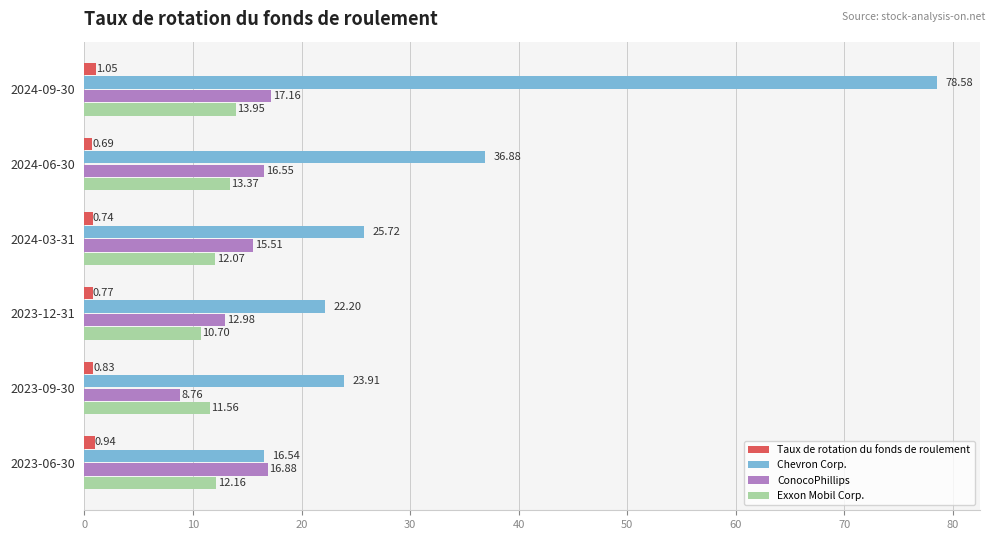

What is the difference between the maximum and minimum values in the Taux de rotation du fonds de roulement series?

0.4